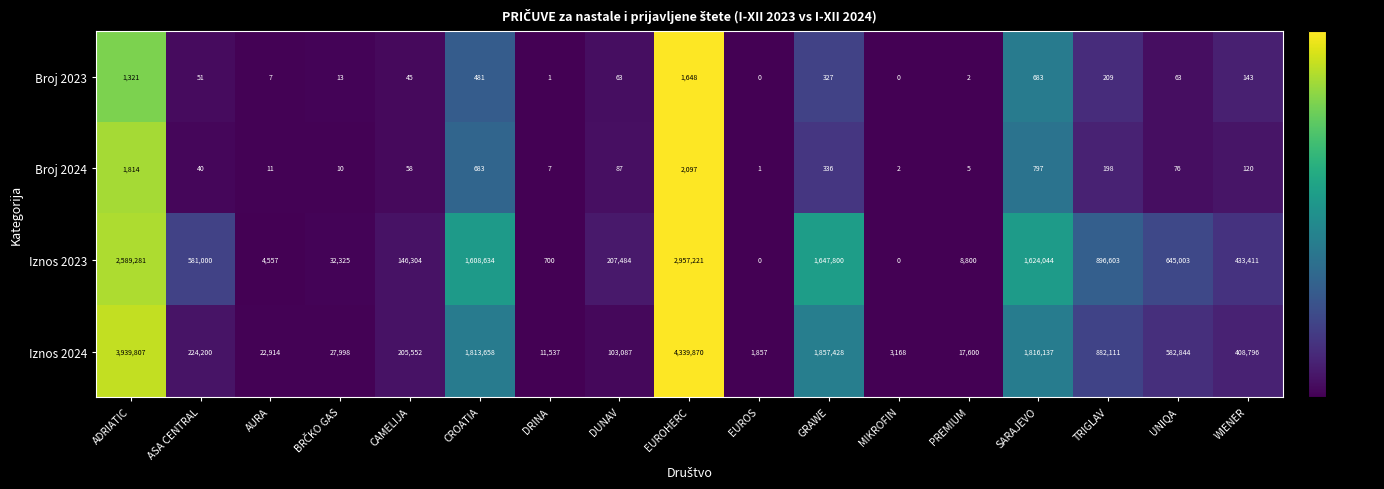

Which series has the widest spread of values?

Iznos 2024